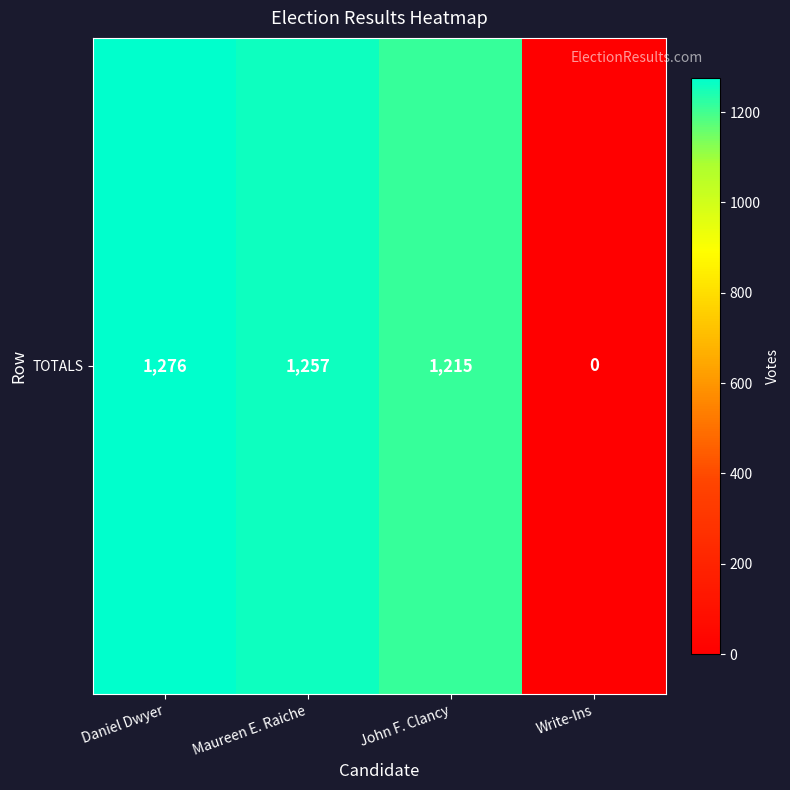

Is it true that the value at John F. Clancy is 2088?

False